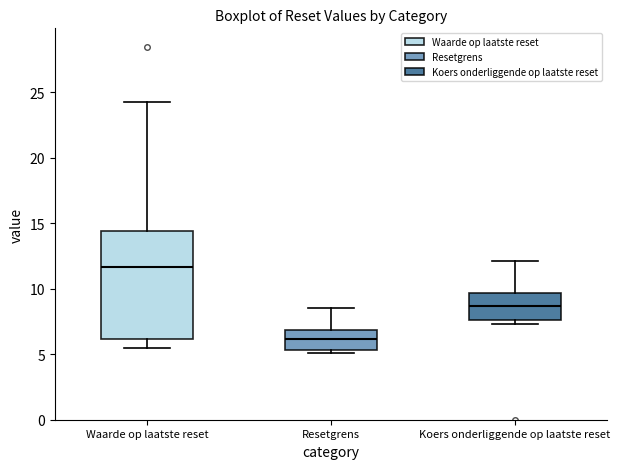

Which box's median line is the highest?

Waarde op laatste reset